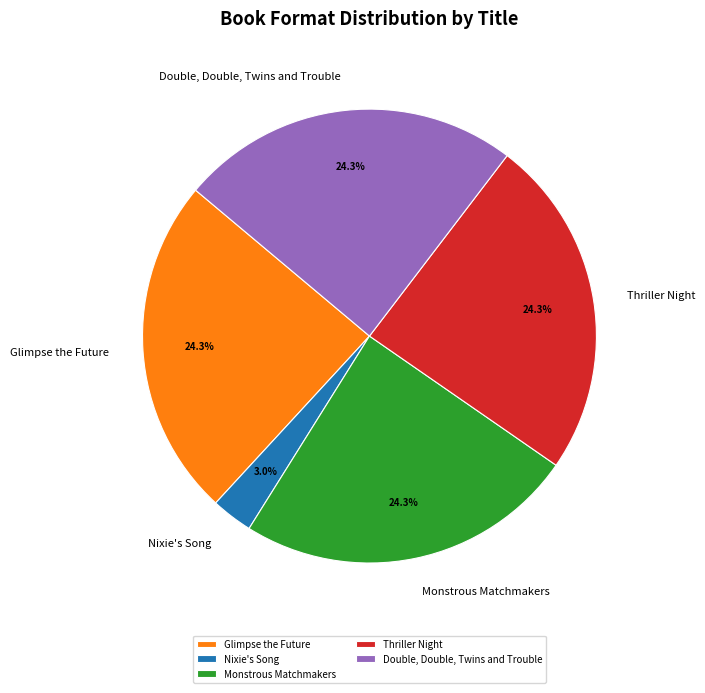

Is it true that Nixie's Song is 15% of the pie?

False